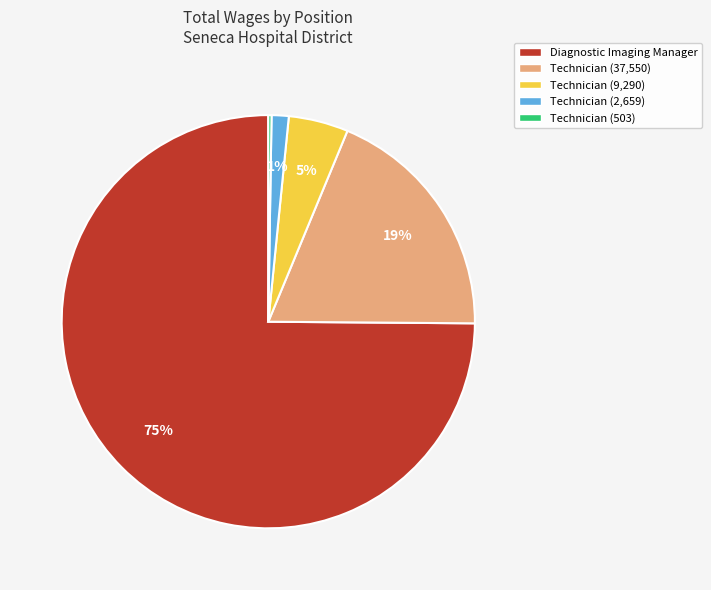

Do Technician (2,659) and Technician (37,550) together represent more than half of the pie?

No